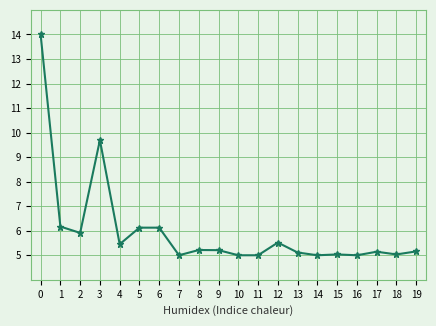

Where is the first local maximum?

3